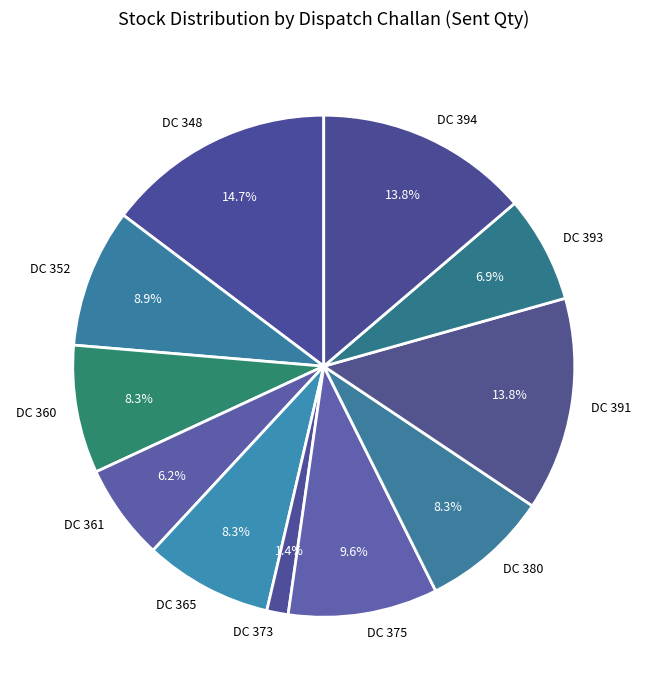

Is DC 360 the majority of the pie?

No